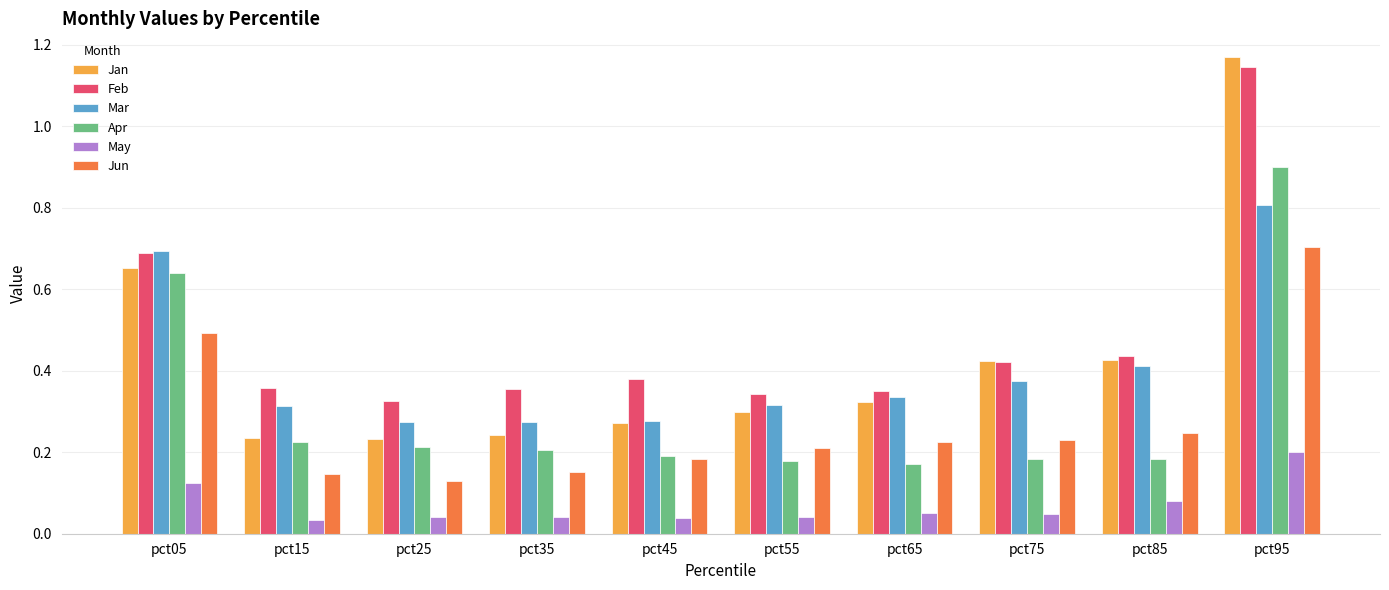

Is the value of Jan at pct95 greater than the value of Feb at pct05?

Yes